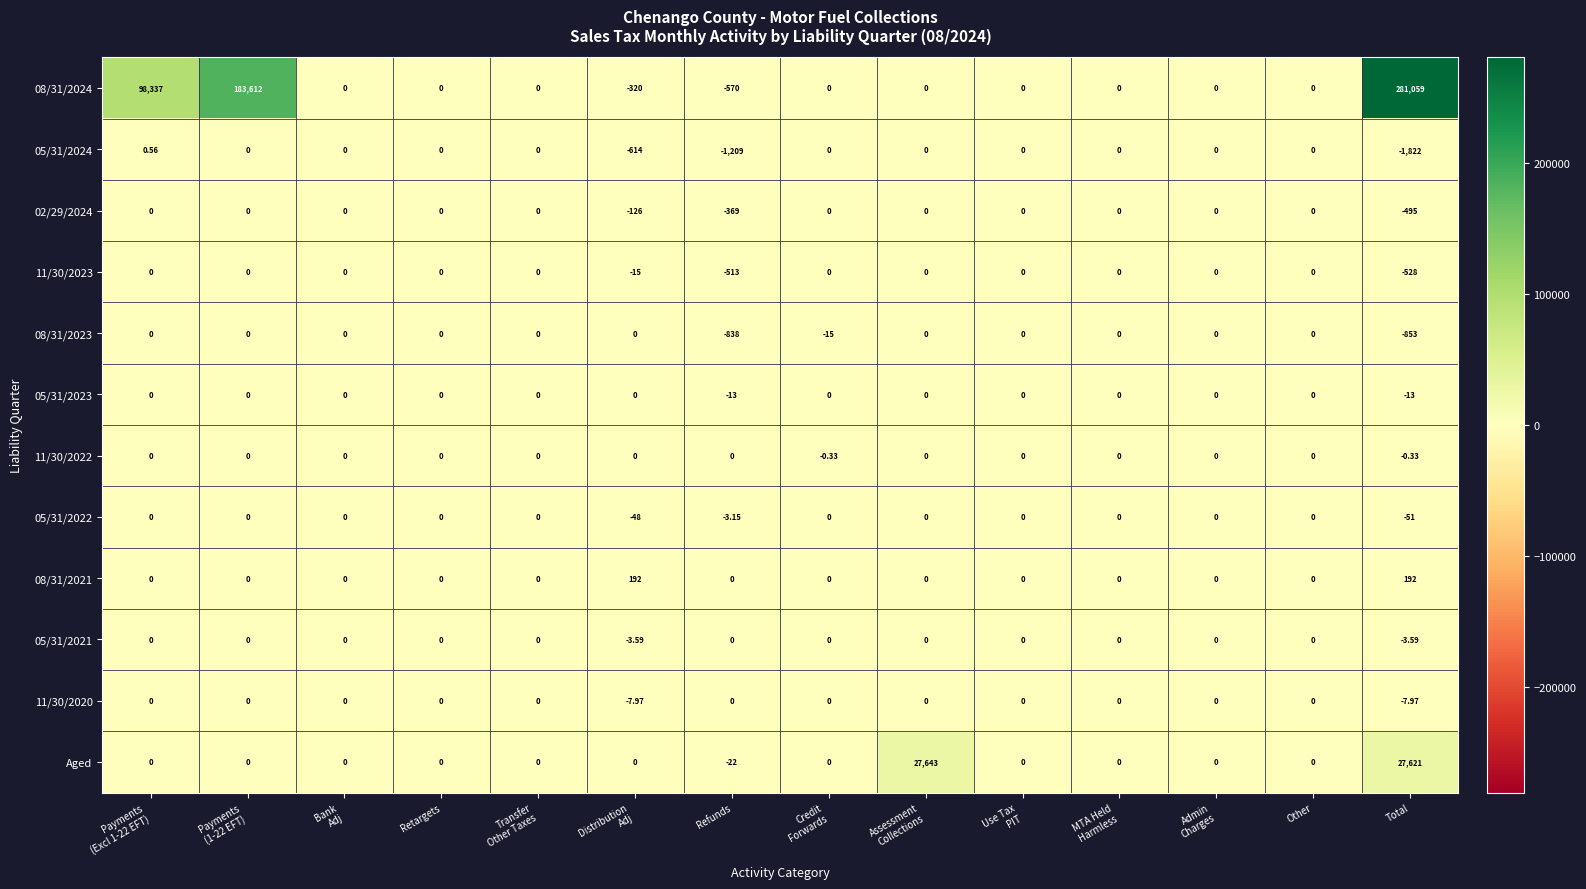

Which label corresponds to the largest value in the chart?

Total